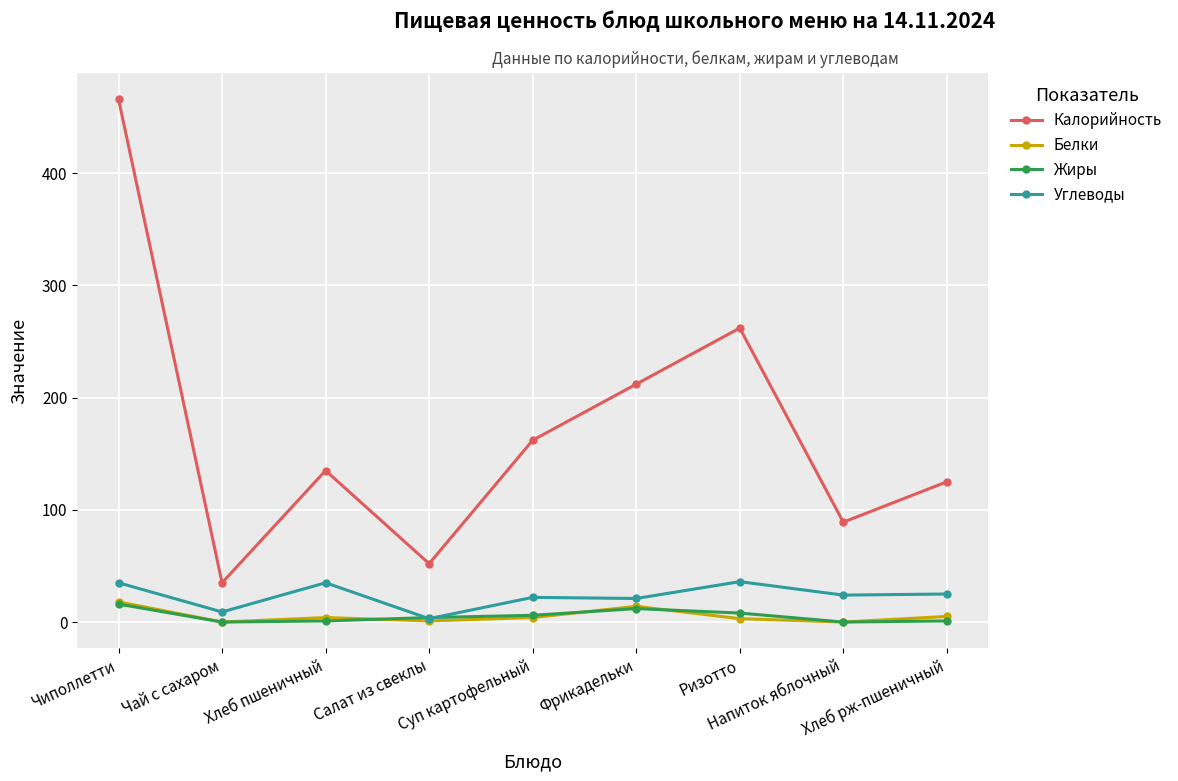

What are all the series names shown in the legend?

Калорийность, Белки, Жиры, Углеводы